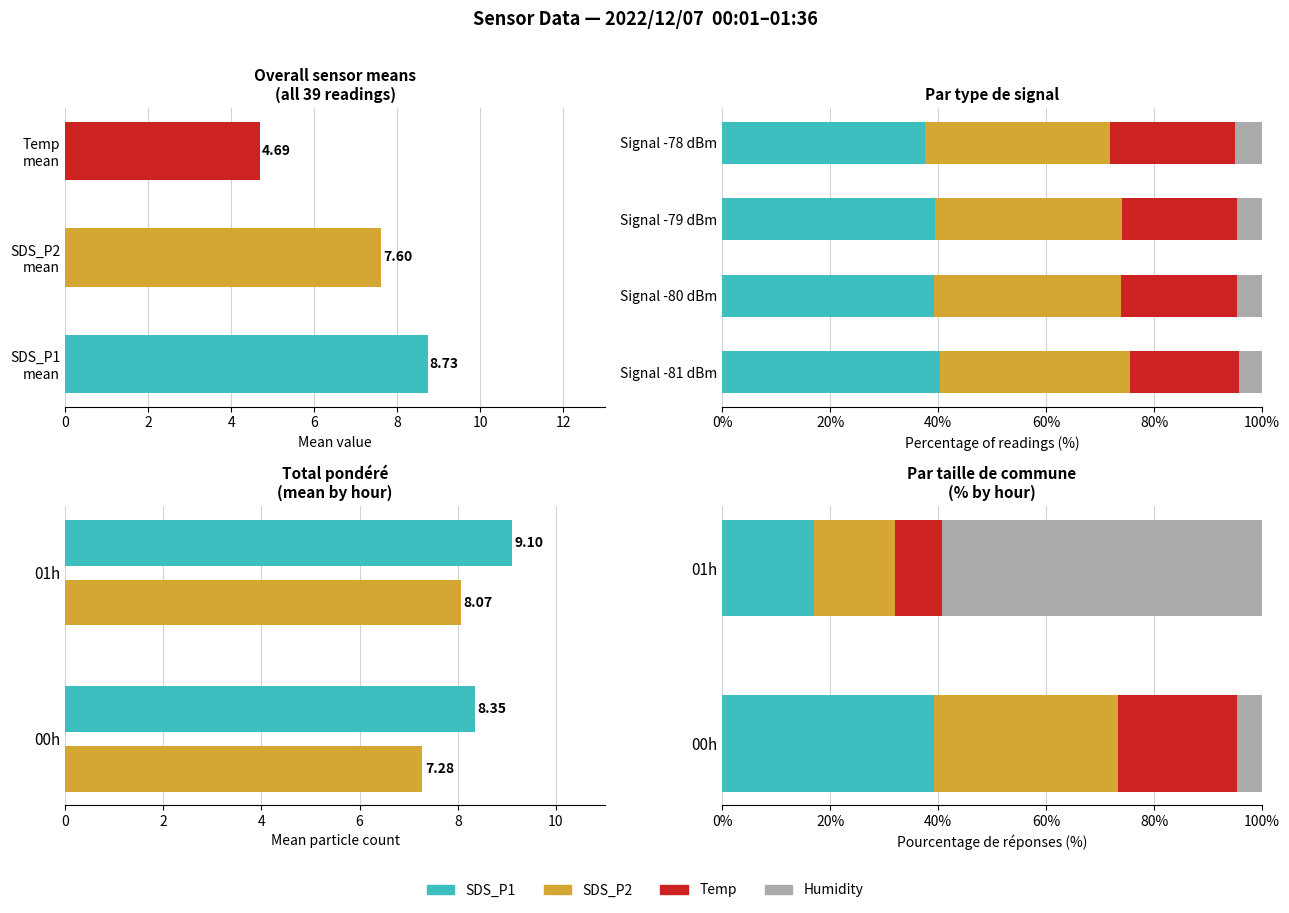

What is the greatest value displayed?

59.2